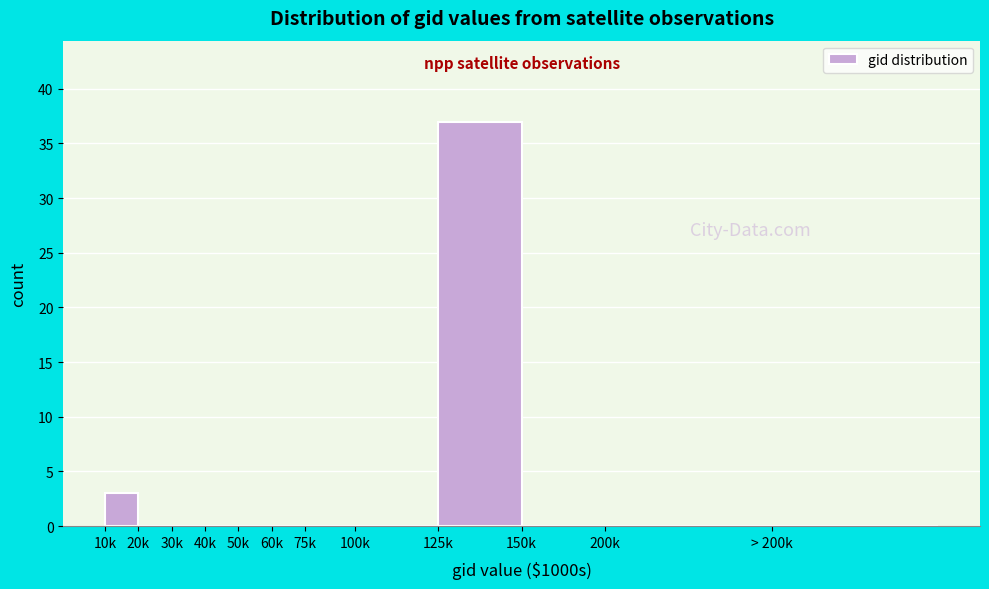

Reading right to left, list all the values displayed in this chart.

> 200k=0	200k=0	150k=0	125k=37	100k=0	75k=0	60k=0	50k=0	40k=0	30k=0	20k=0	10k=3